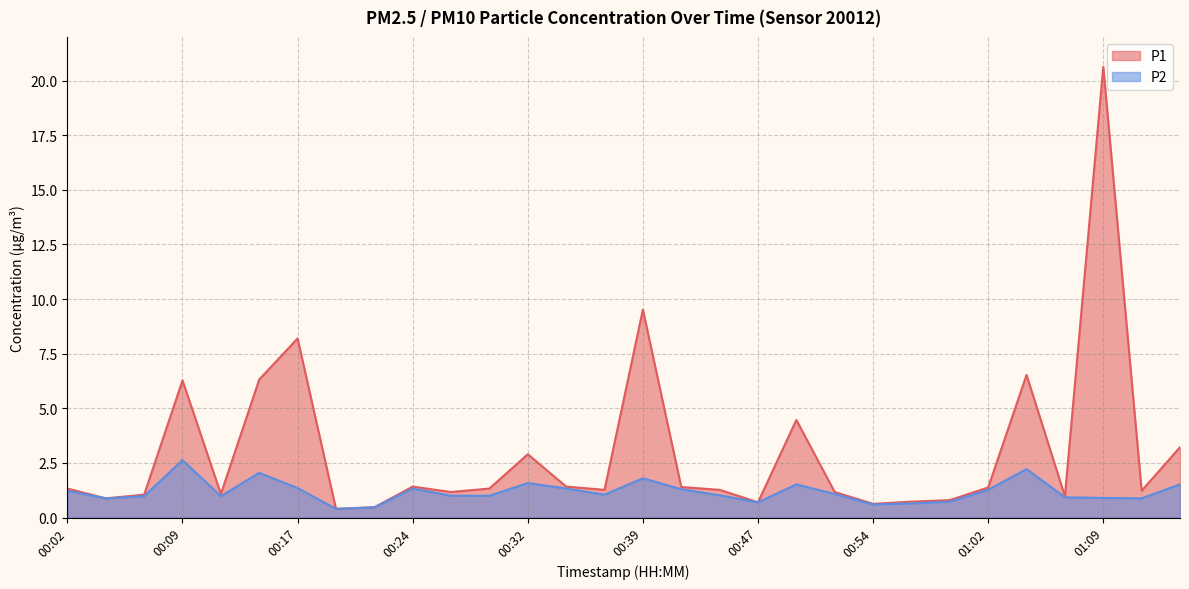

Rank the series by their maximum value, from highest to lowest.

P1, P2